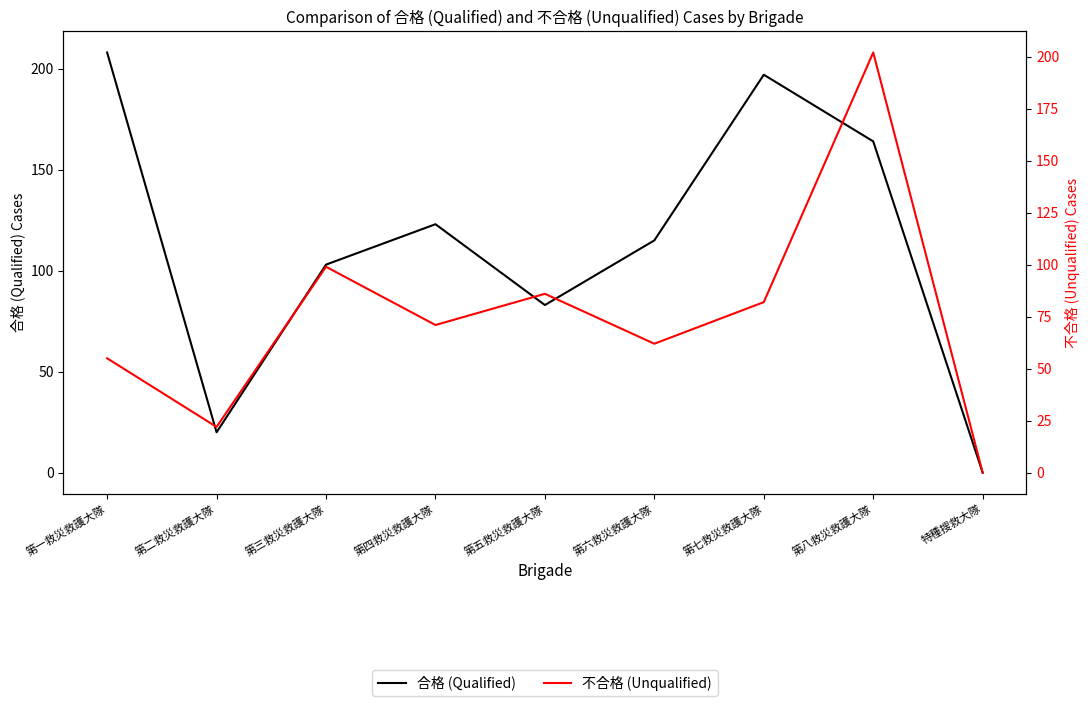

Between 特種搜救大隊 and 第五救災救護大隊, which is larger?

第五救災救護大隊